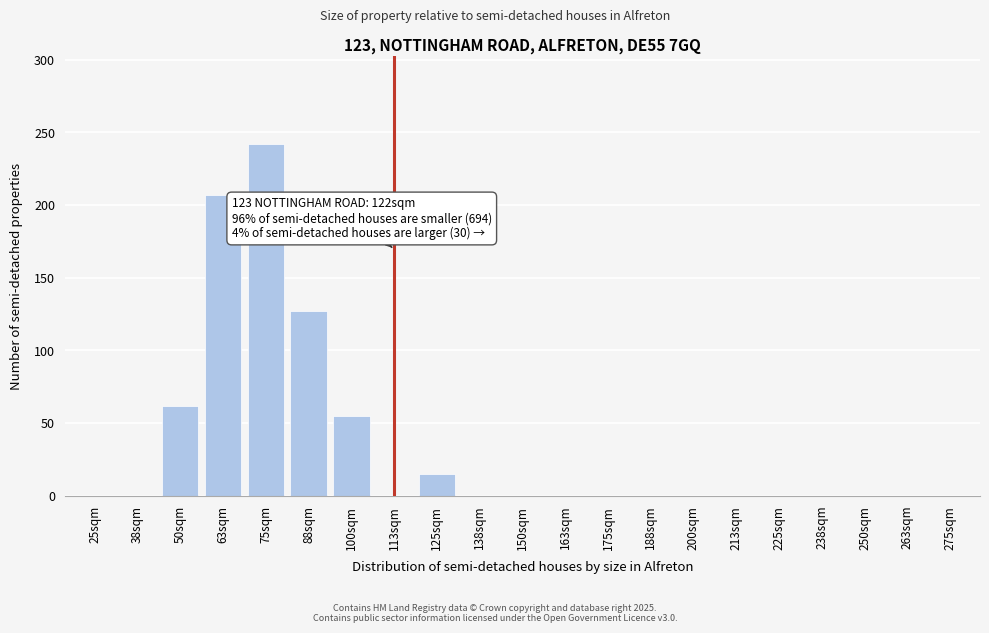

What is the maximum value shown in the chart?

242